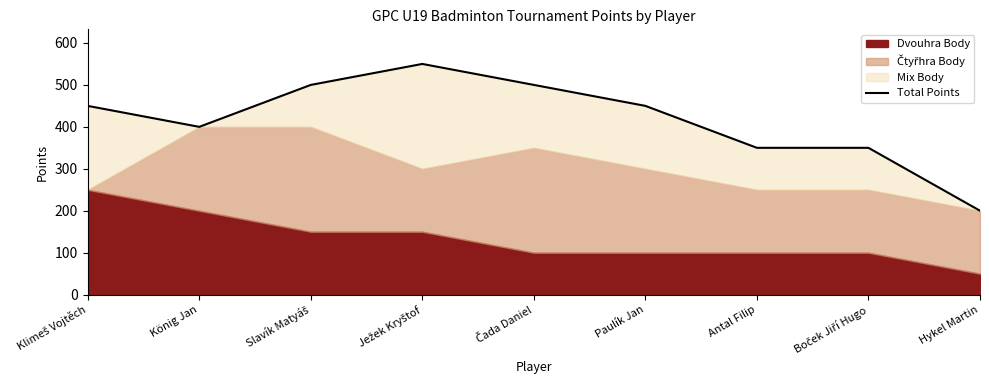

Reading left to right, list all the values displayed in this chart.

450	400	500	550	500	450	350	350	200